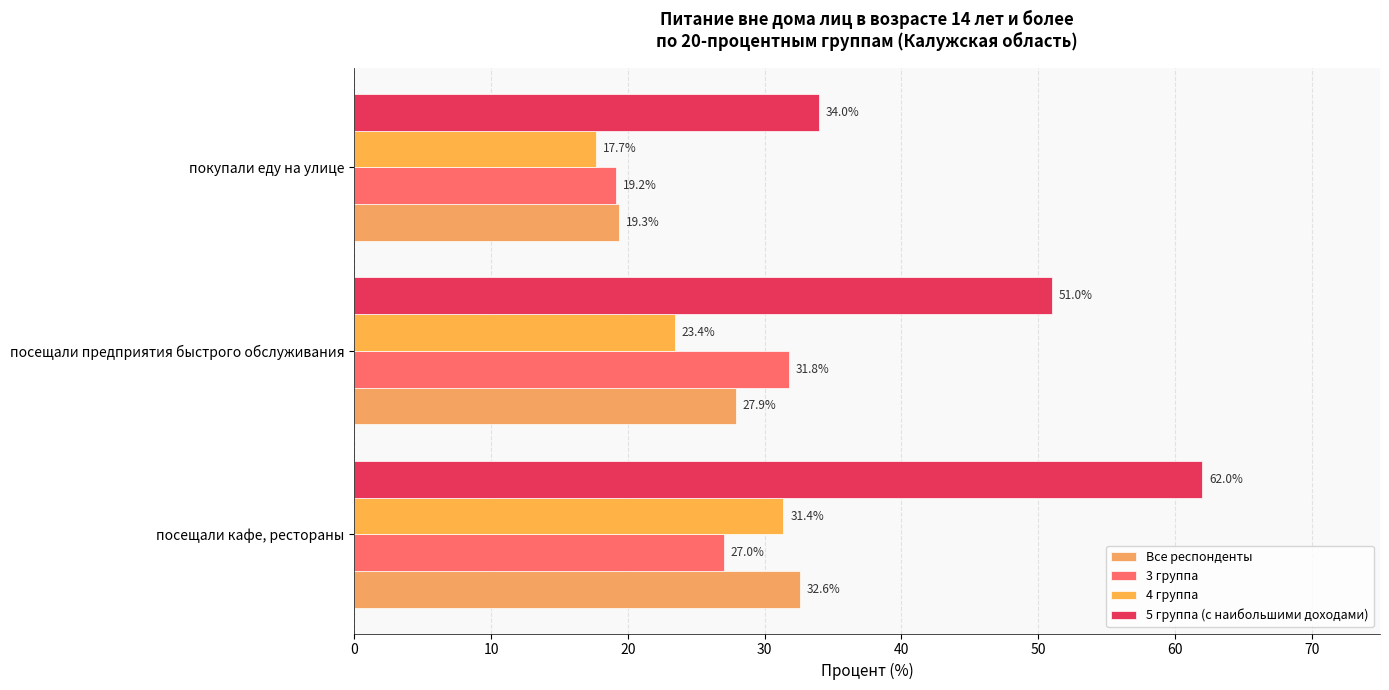

What is the sum of all 3 группа values?

78.0